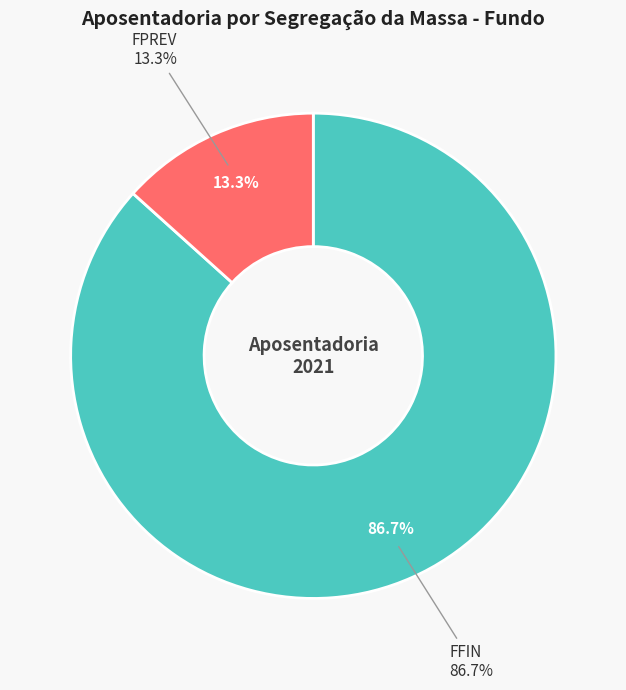

What is the largest slice in the pie chart?

FFIN